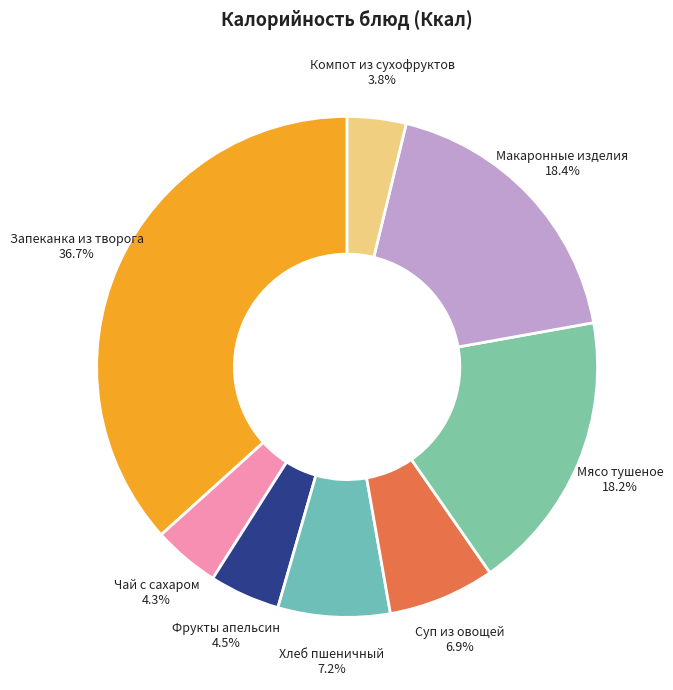

How many slices are in this pie chart?

8